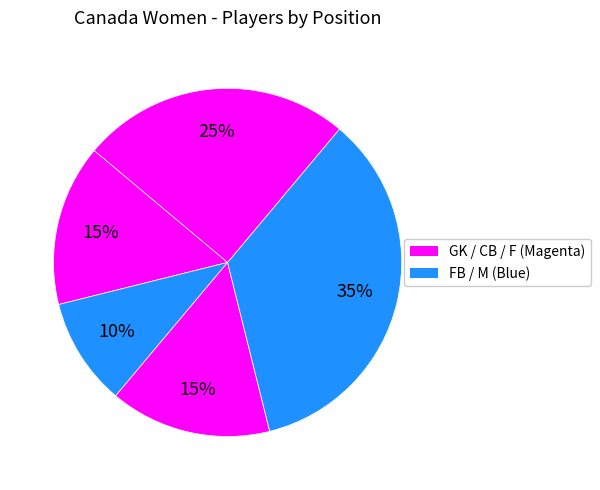

How many slices are in this pie chart?

5